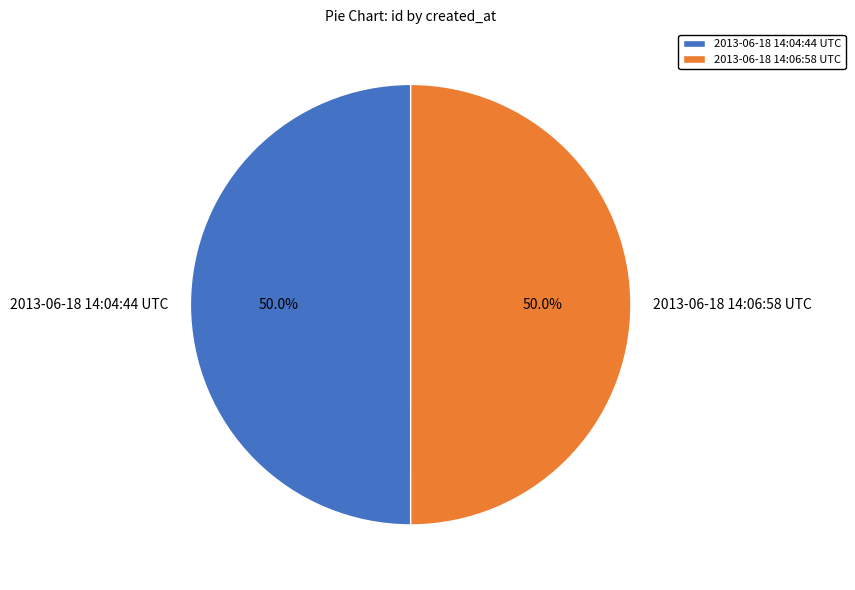

What percentage is the 2013-06-18 14:04:44 UTC slice, to the nearest percent?

50%